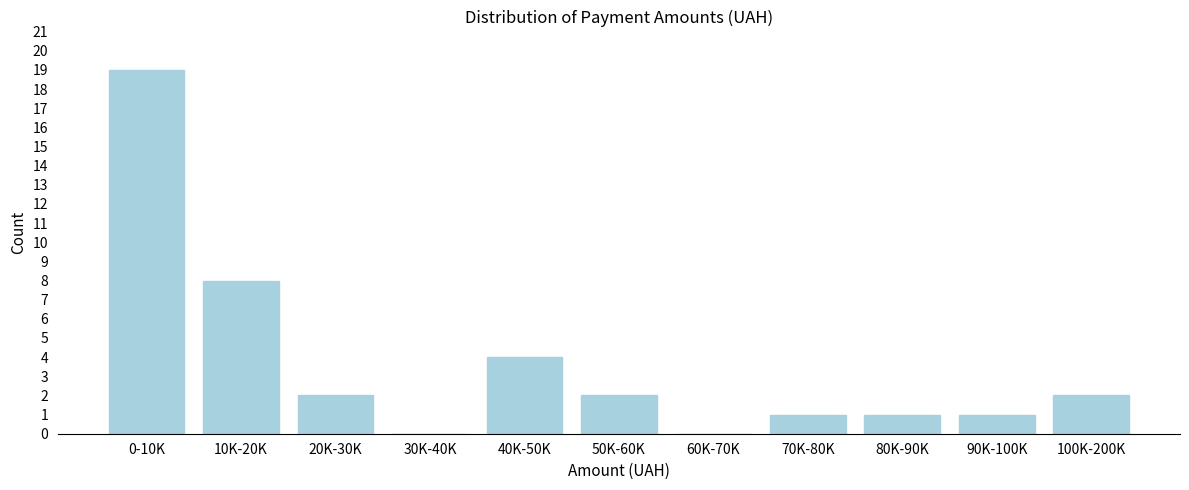

Reading right to left, transcribe all the data shown in this chart.

100K-200K=2	90K-100K=1	80K-90K=1	70K-80K=1	60K-70K=0	50K-60K=2	40K-50K=4	30K-40K=0	20K-30K=2	10K-20K=8	0-10K=19